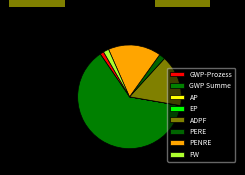

Is there any slice that represents more than half of the pie?

Yes